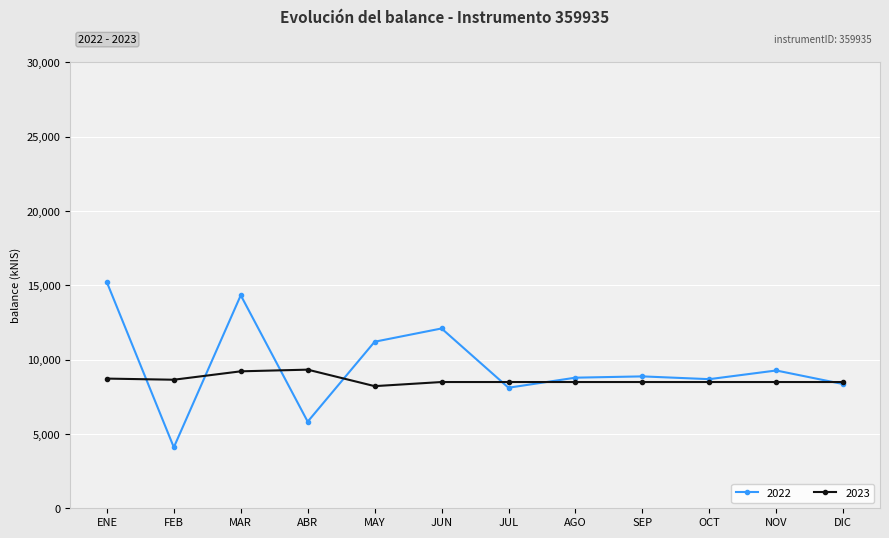

What is the difference between the maximum and second lowest values in the 2022 series?

9378.1